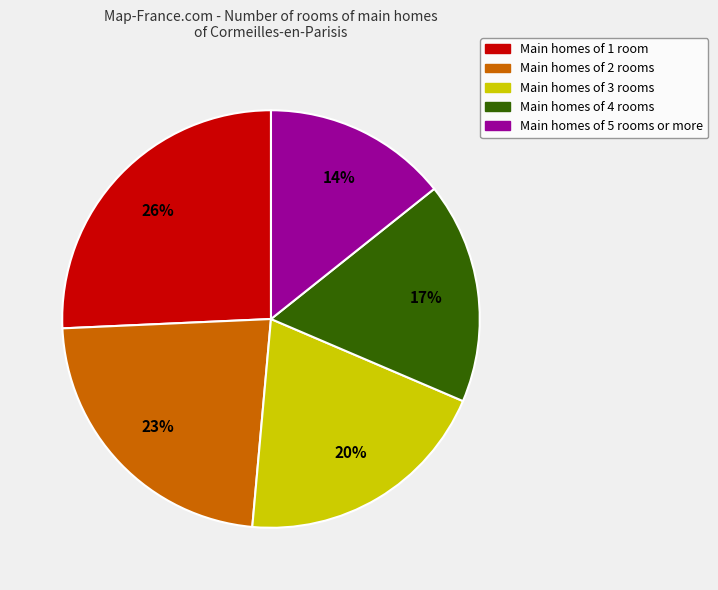

True or false: Main homes of 3 rooms accounts for 34% of the total.

False